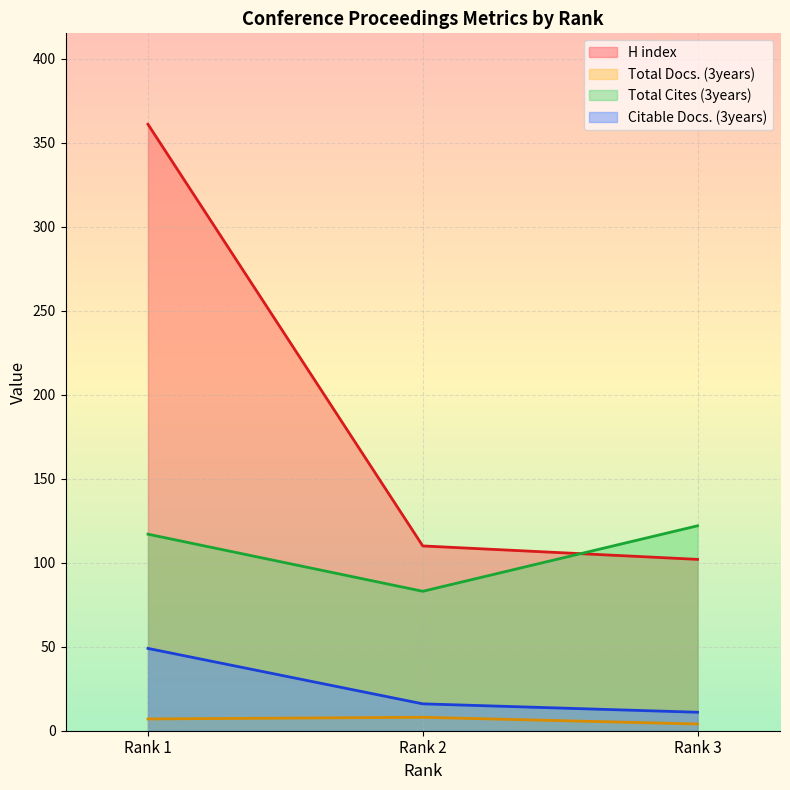

What are all the series names shown in the legend?

H index, Total Docs. (3years), Total Cites (3years), Citable Docs. (3years)